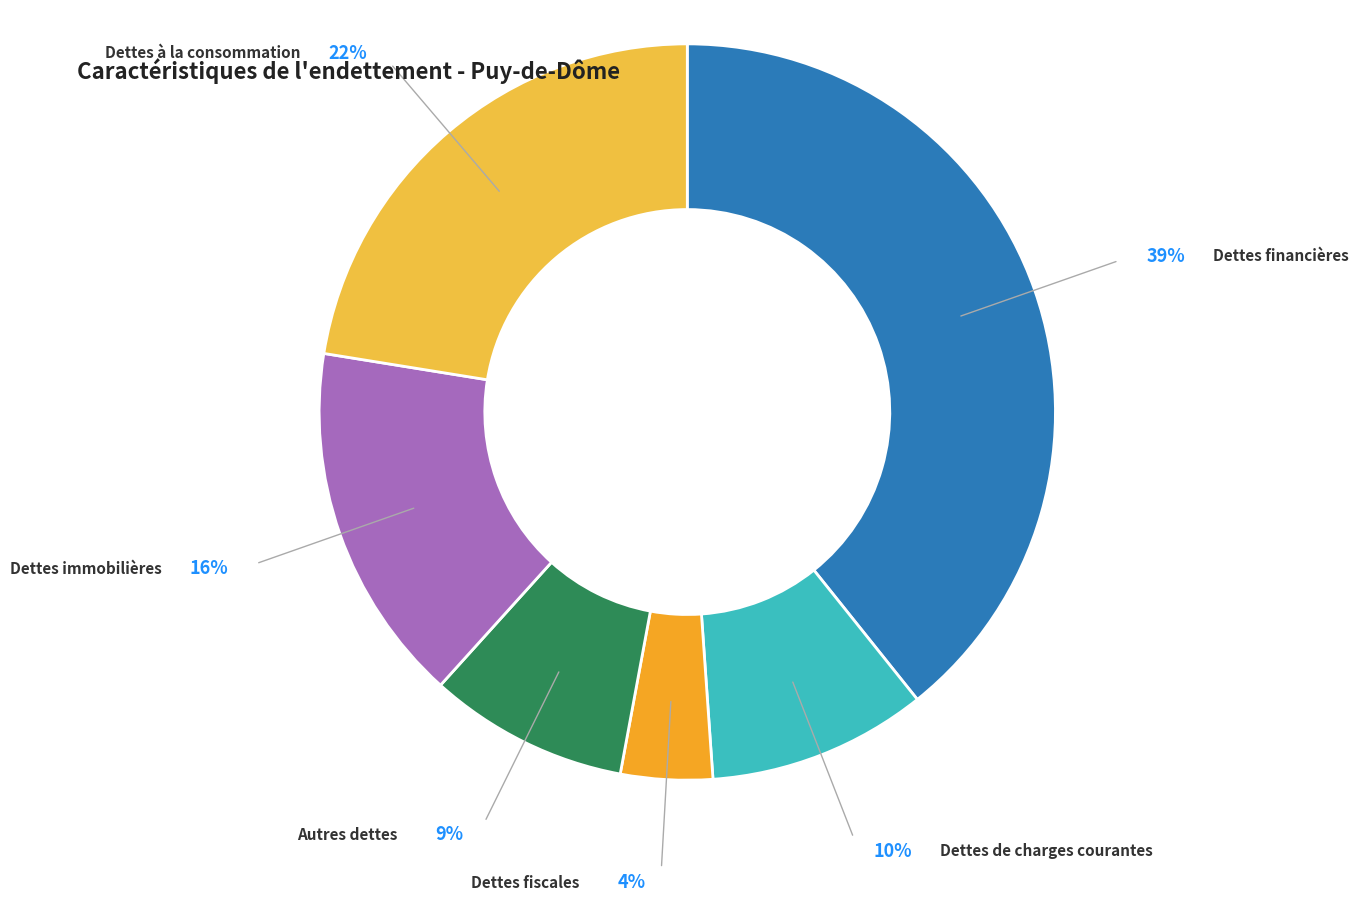

Combined, do Dettes fiscales and Dettes financières account for over 50%?

No